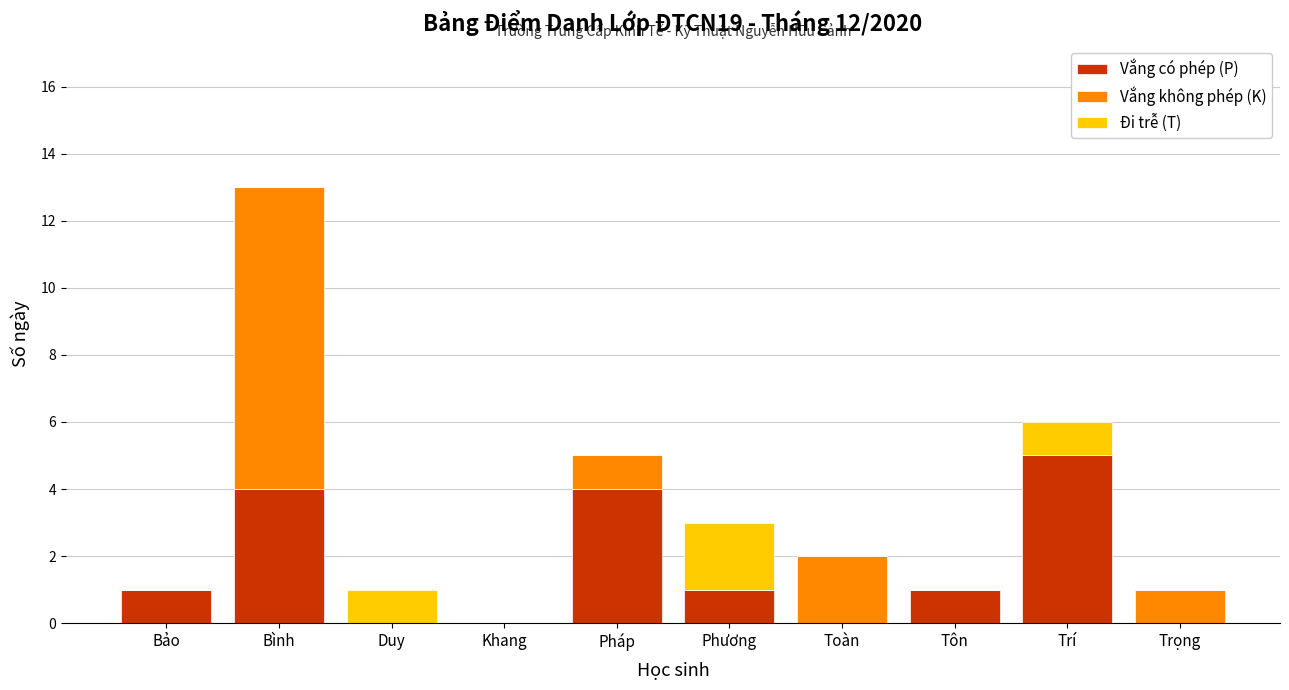

What is the total value across all series at Bình?

13